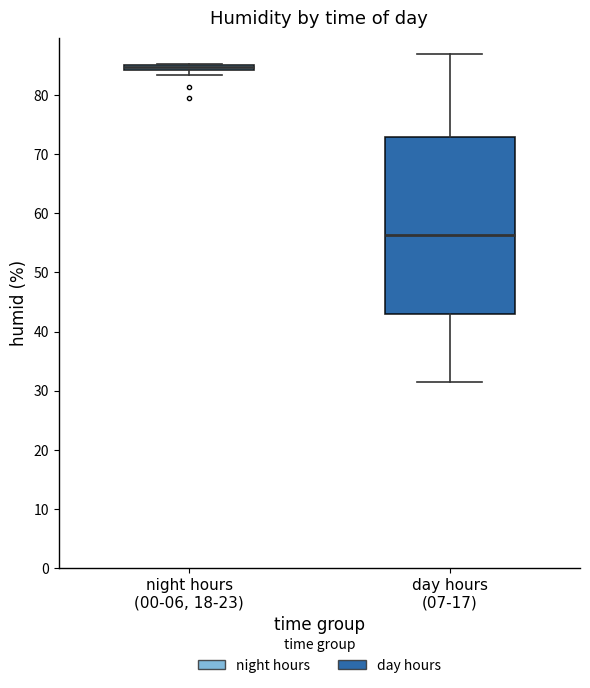

Comparing the boxes themselves (not the whiskers), which one is the tallest?

day hours (07-17)